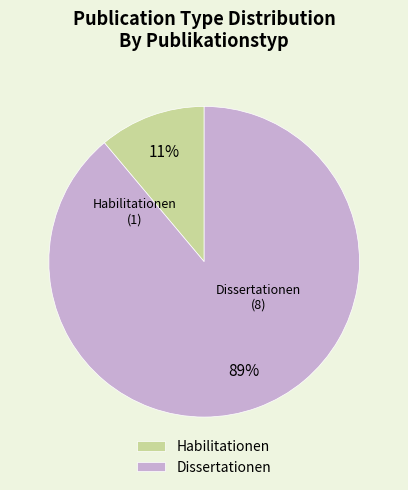

Combined, do Habilitationen and Dissertationen account for over 50%?

Yes